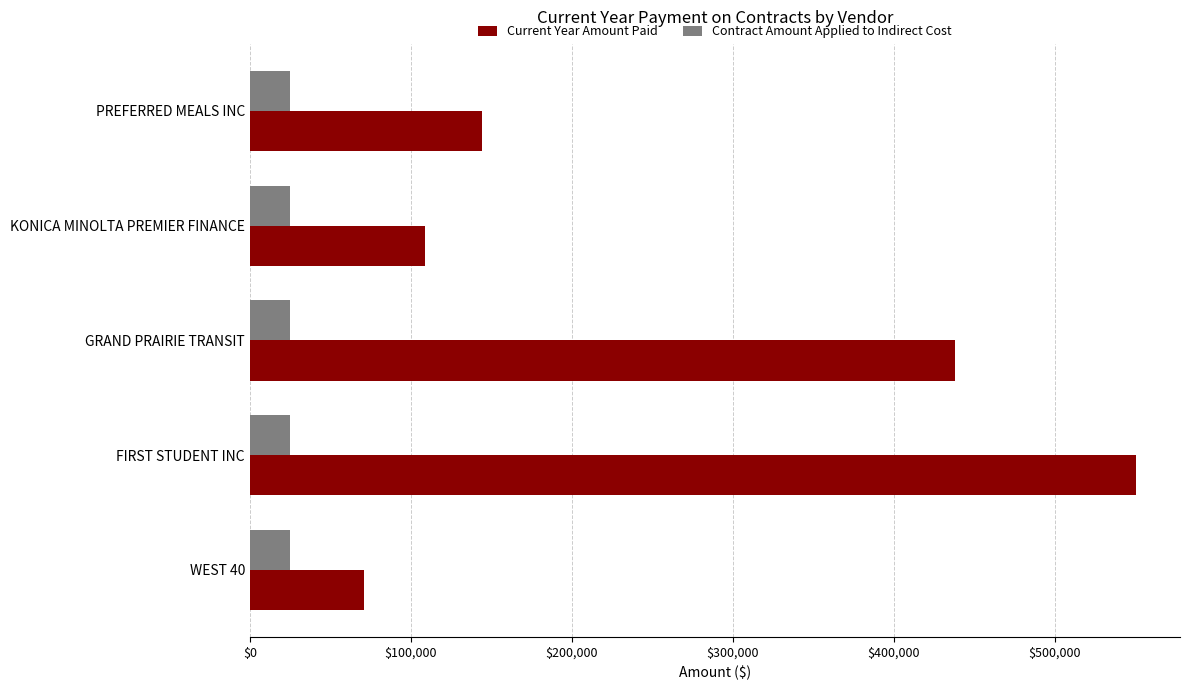

What is the minimum value shown in the chart?

25000.0